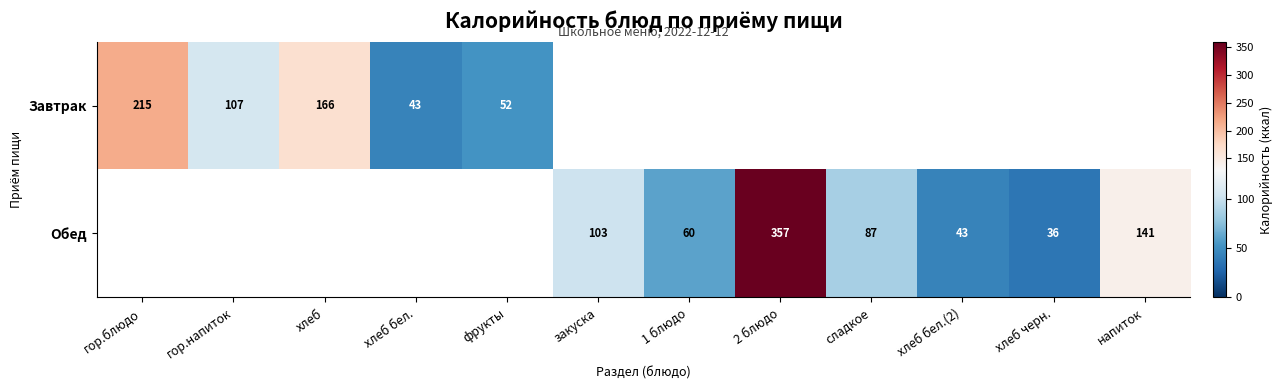

What is the sum of the Обед values at 2 блюдо and напиток?

498